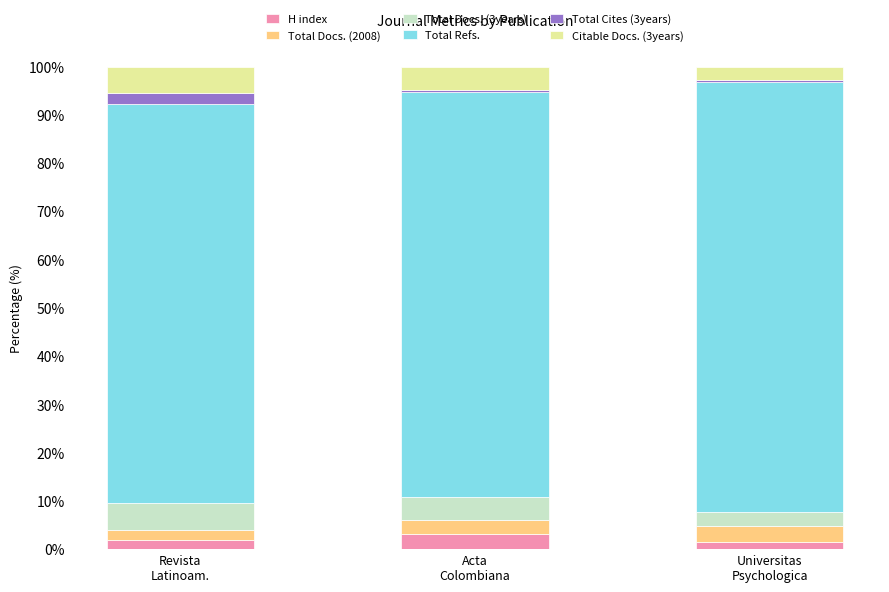

What is the sum of all H index values?

6.6